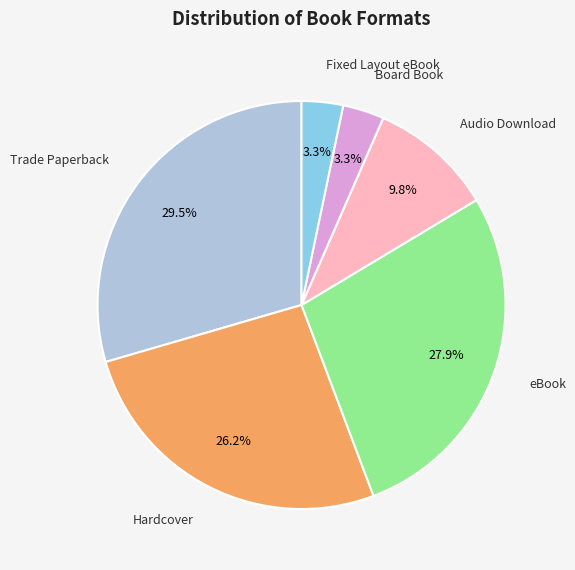

Does any single category account for the majority?

No